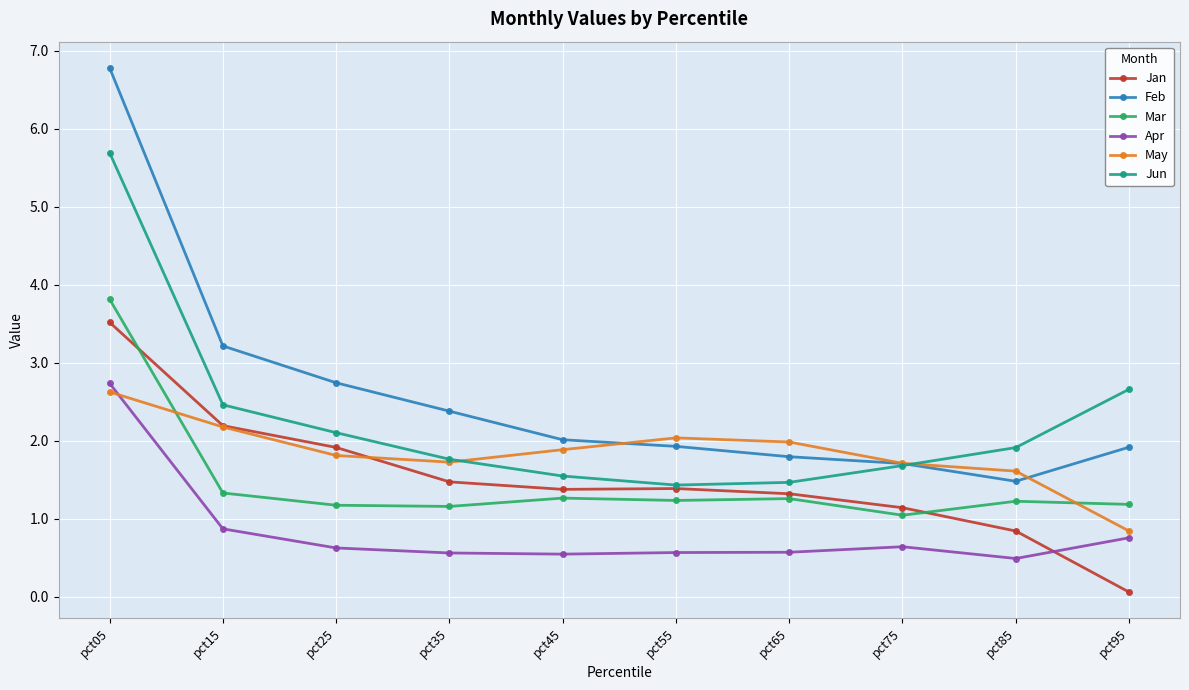

True or false: May has more than 0 points higher than both neighbors.

True